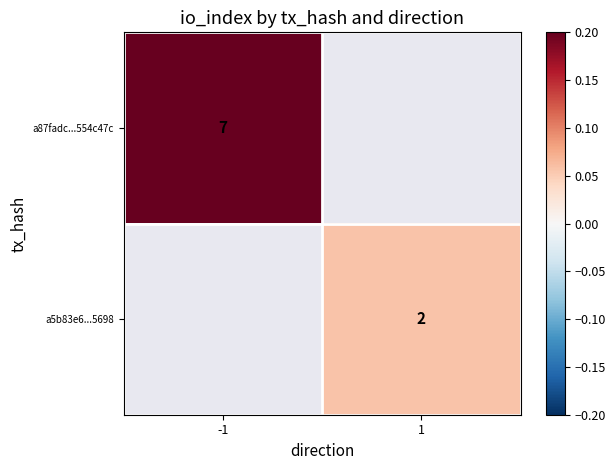

Is it true that a5b83e6...5698 equals 2.6 at 1?

False